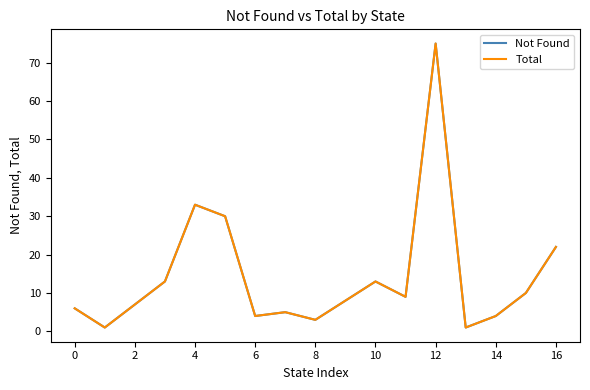

Does the chart display data point markers on the line(s)?

No